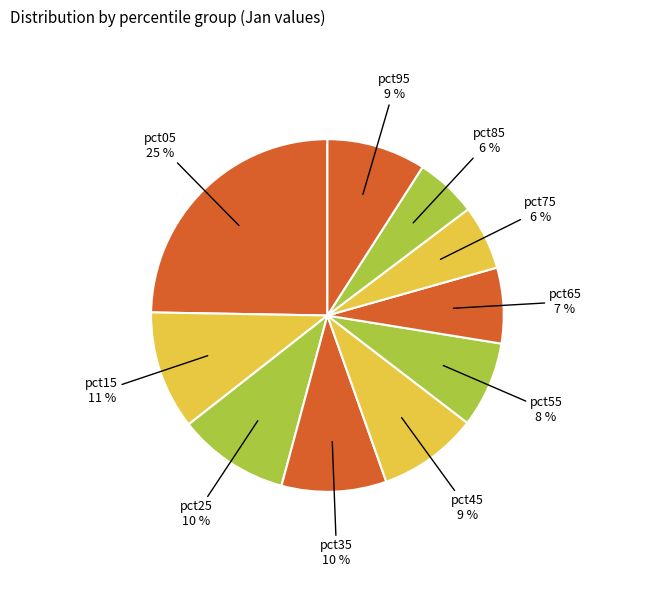

Which has a higher value, pct85 or pct55?

pct55